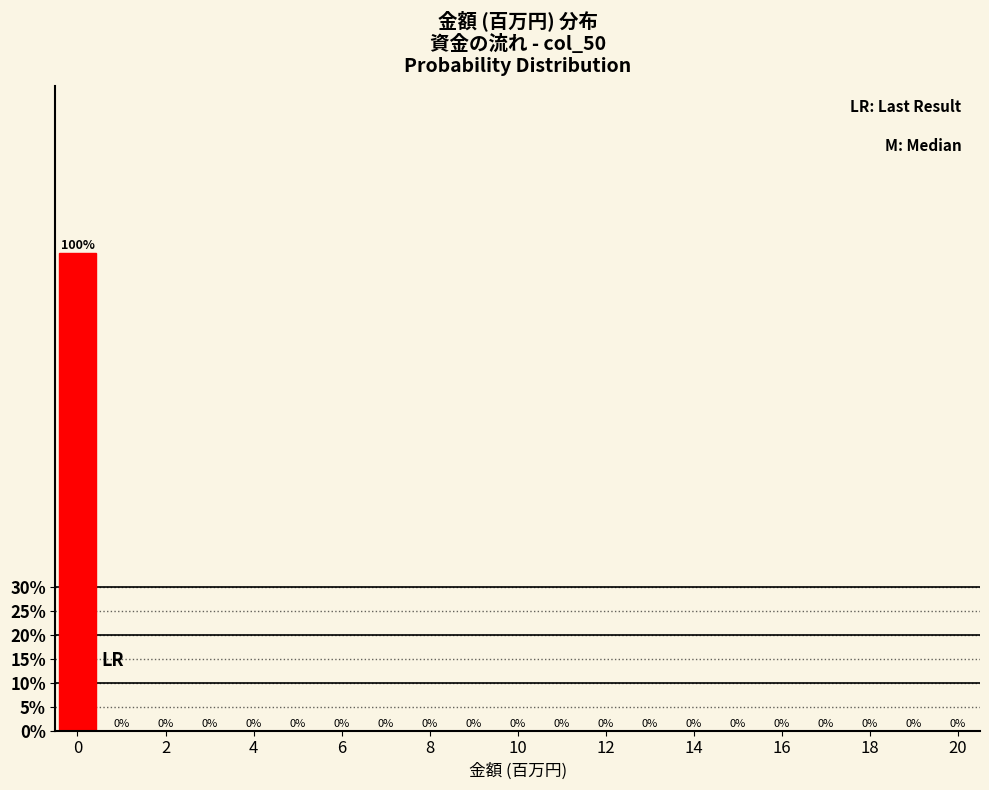

How tall is the bar that spans -0.5 to 0.5 on the x-axis? The bar edges are not printed on the chart, so give them approximately, as read against the axis.

100